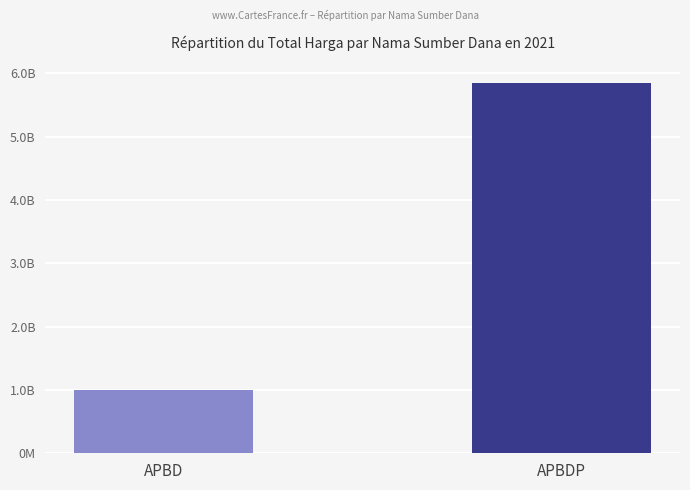

The chart shows a value of 1308061100 at APBD. True or false?

False